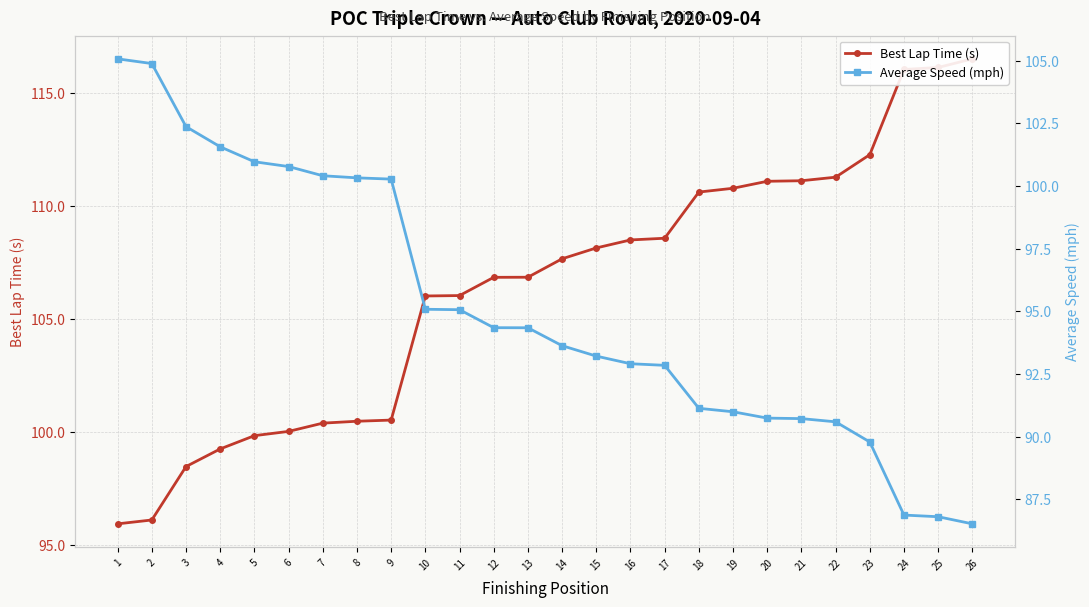

How many data points does each series have?

26